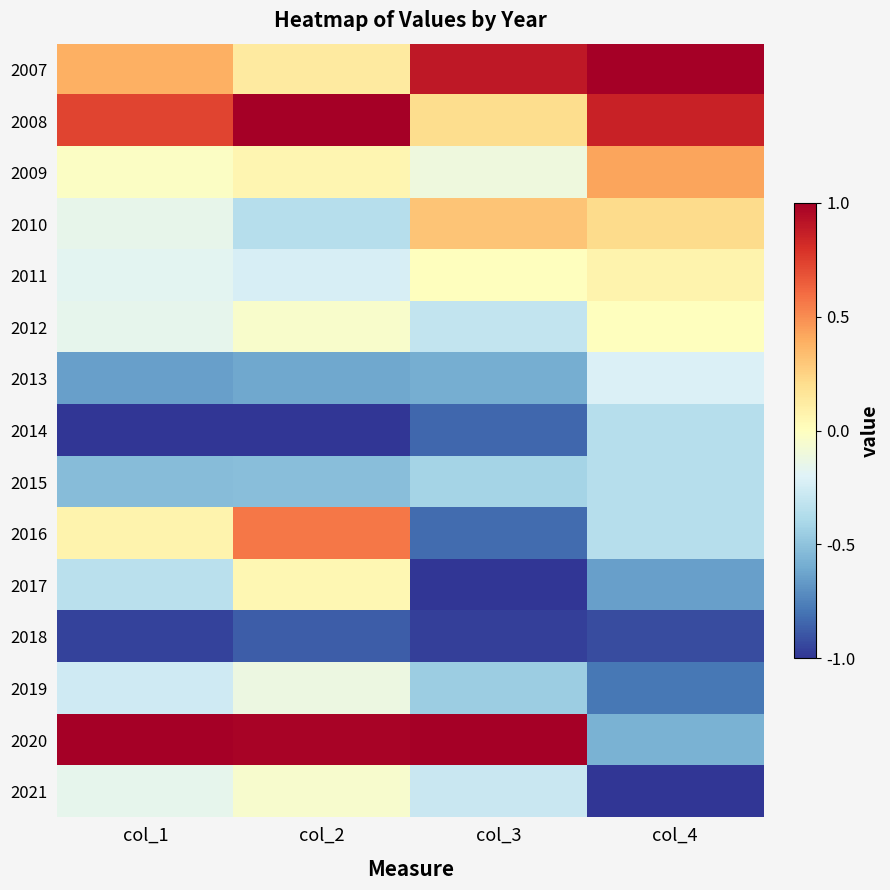

Reading right to left, list all the values displayed in this chart.

2007: col_4=1.0	col_3=0.9	col_2=0.1	col_1=0.4
2008: col_4=0.9	col_3=0.2	col_2=1.0	col_1=0.7
2009: col_4=0.4	col_3=-0.1	col_2=0.1	col_1=-0.0
2010: col_4=0.2	col_3=0.3	col_2=-0.4	col_1=-0.2
2011: col_4=0.1	col_3=0.0	col_2=-0.2	col_1=-0.2
2012: col_4=0.0	col_3=-0.3	col_2=-0.0	col_1=-0.2
2013: col_4=-0.2	col_3=-0.6	col_2=-0.6	col_1=-0.6
2014: col_4=-0.4	col_3=-0.8	col_2=-1.0	col_1=-1.0
2015: col_4=-0.4	col_3=-0.4	col_2=-0.5	col_1=-0.5
2016: col_4=-0.4	col_3=-0.8	col_2=0.6	col_1=0.1
2017: col_4=-0.6	col_3=-1.0	col_2=0.0	col_1=-0.3
2018: col_4=-0.9	col_3=-1.0	col_2=-0.9	col_1=-1.0
2019: col_4=-0.8	col_3=-0.5	col_2=-0.1	col_1=-0.3
2020: col_4=-0.6	col_3=1.0	col_2=1.0	col_1=1.0
2021: col_4=-1.0	col_3=-0.3	col_2=-0.1	col_1=-0.2